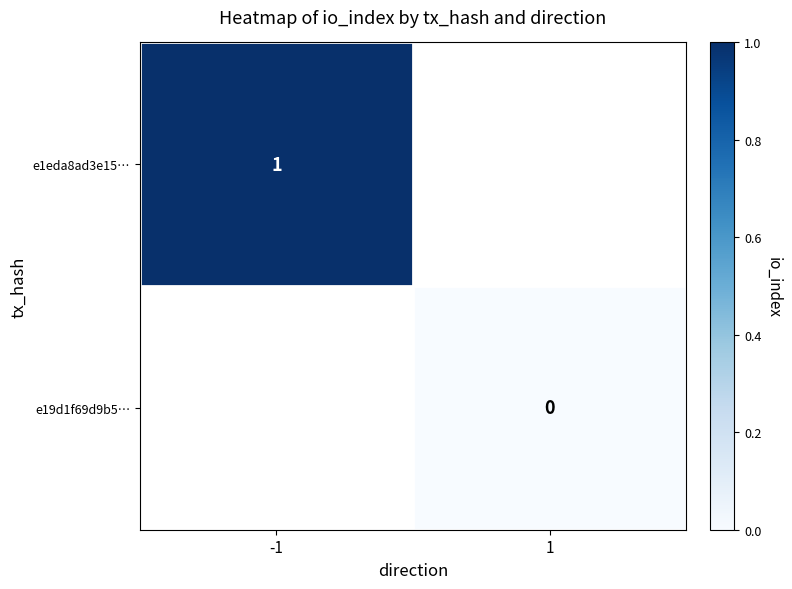

Is it true that e19d1f69d9b5… equals 0.0 at 1?

True